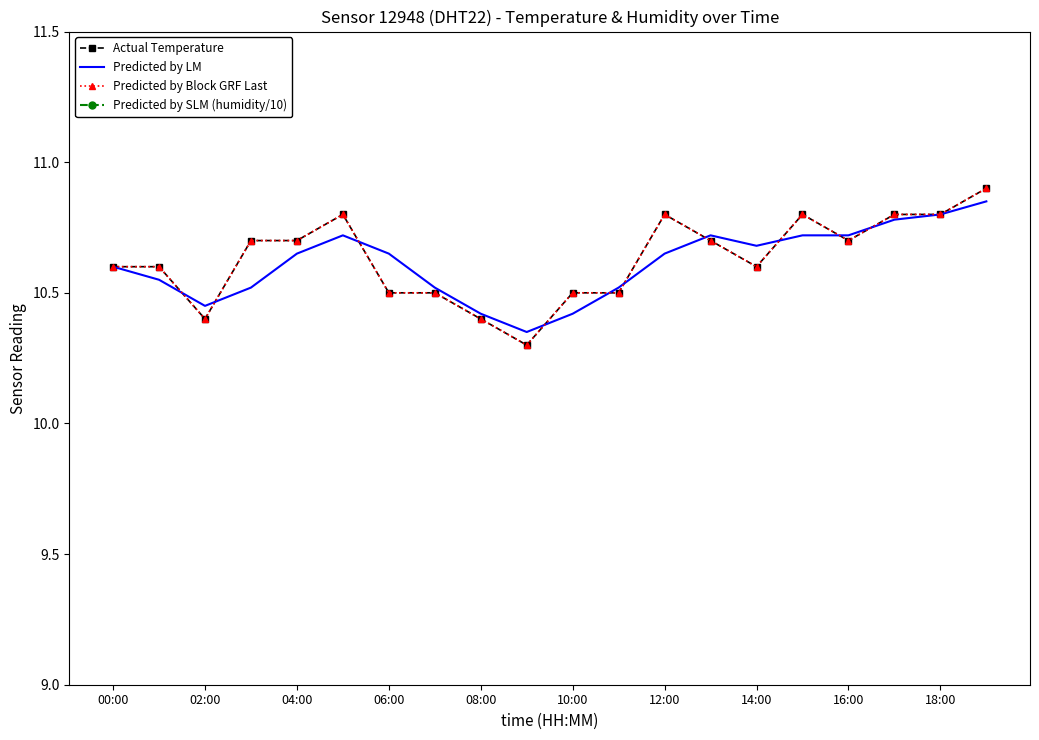

What position from the right is 10:00?

10